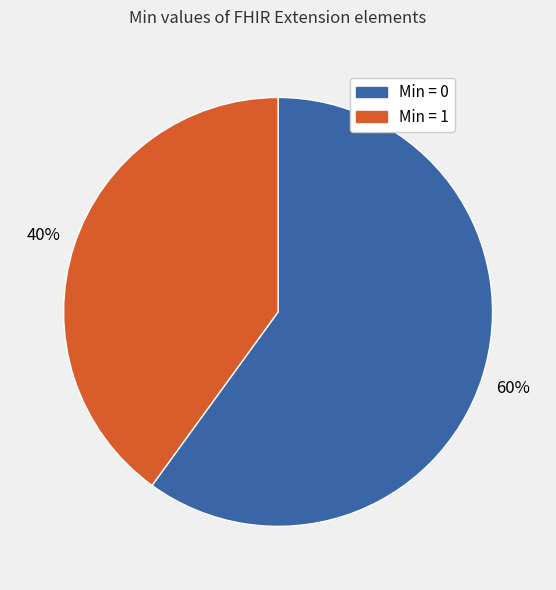

To the nearest percent, what is the average slice percentage?

50%